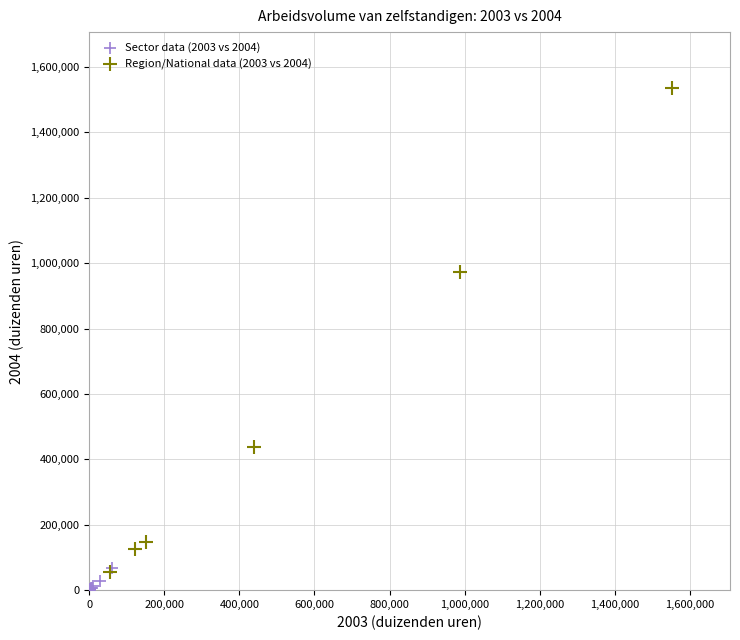

Which series contains the highest Y value?

Region/National data (2003 vs 2004)